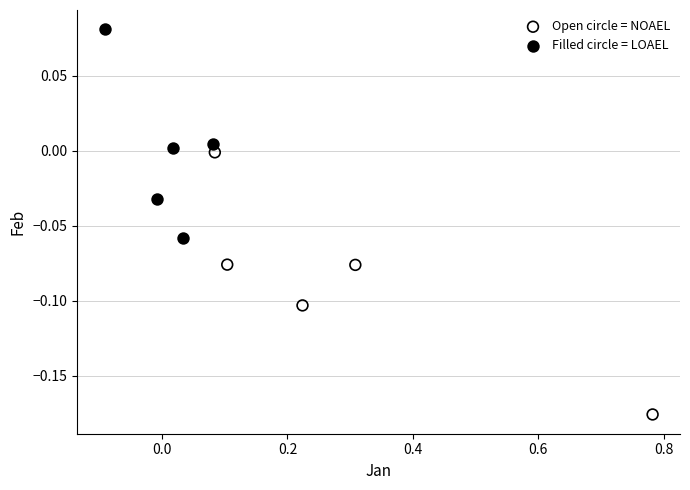

What are all the series names shown in the legend?

Open circle = NOAEL, Filled circle = LOAEL